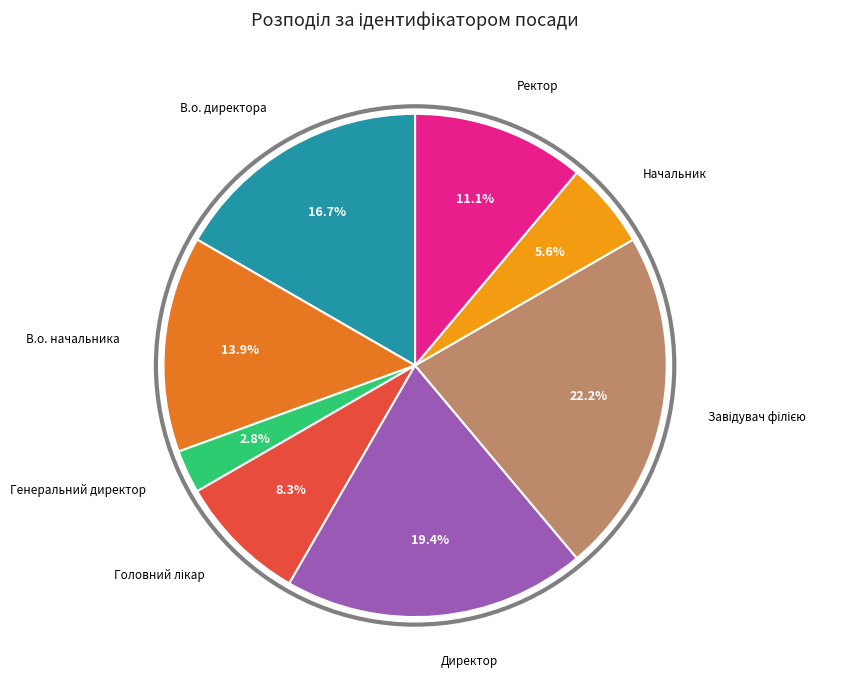

To the nearest percent, what is the difference between the largest and smallest slice percentages?

19%